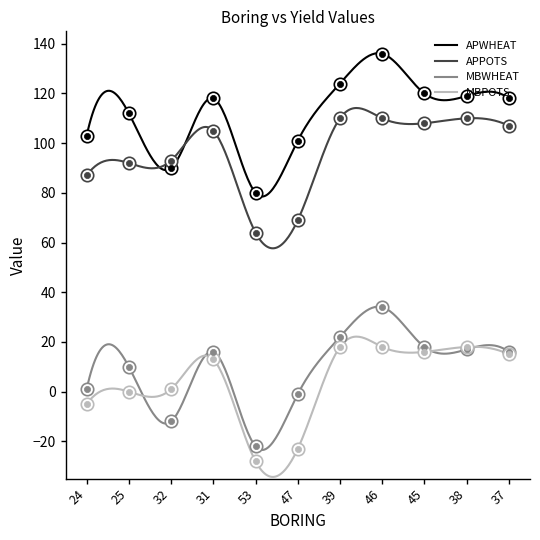

At which category is the sum across all series the highest?

46